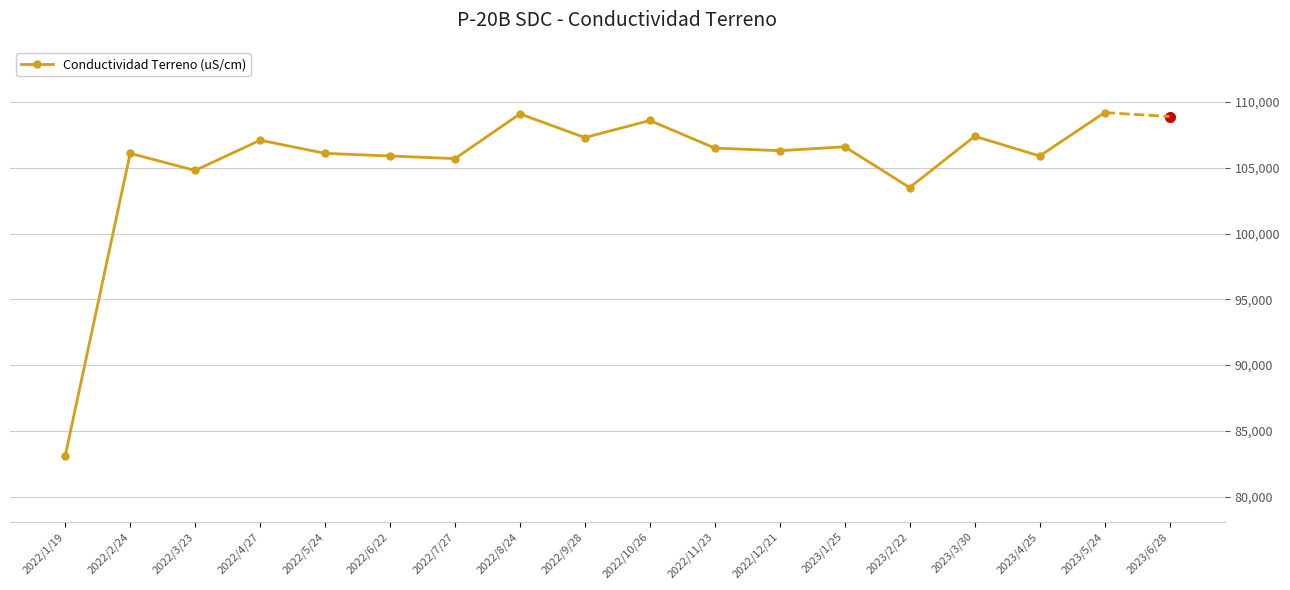

At which category does the data reach its first local peak?

2022/2/24